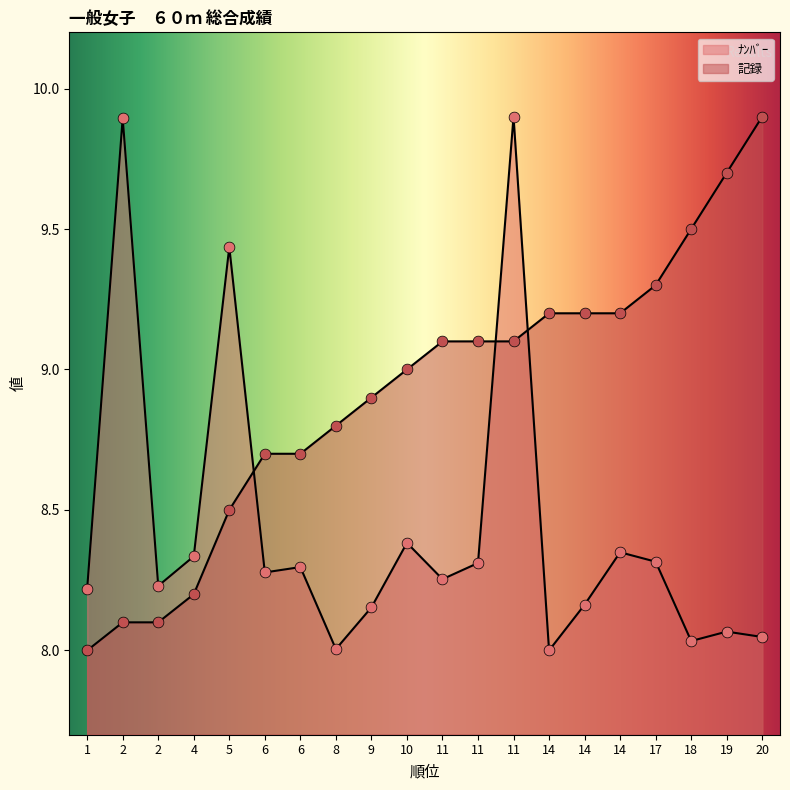

Which series has the largest total across all categories?

記録